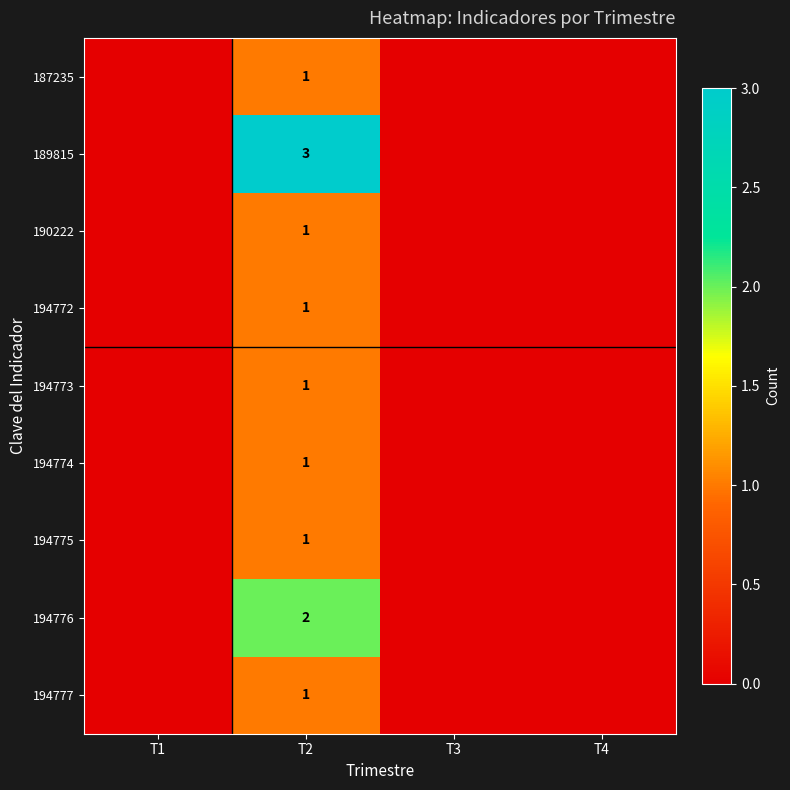

Is it true that 194772 equals 1 at T2?

True